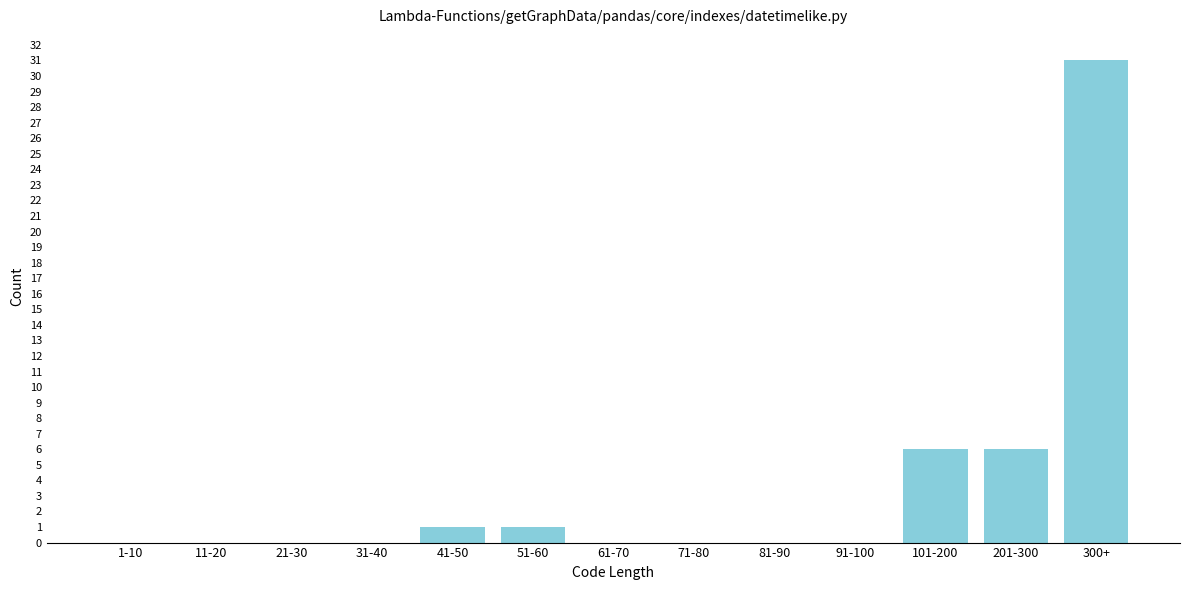

Reading right to left, what are all the values shown in this chart?

300+=31	201-300=6	101-200=6	91-100=0	81-90=0	71-80=0	61-70=0	51-60=1	41-50=1	31-40=0	21-30=0	11-20=0	1-10=0